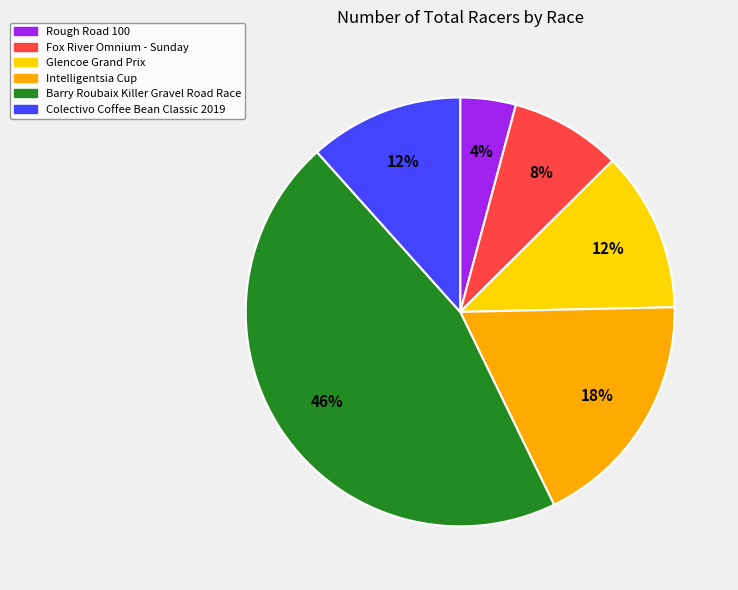

How many slices are in this pie chart?

6